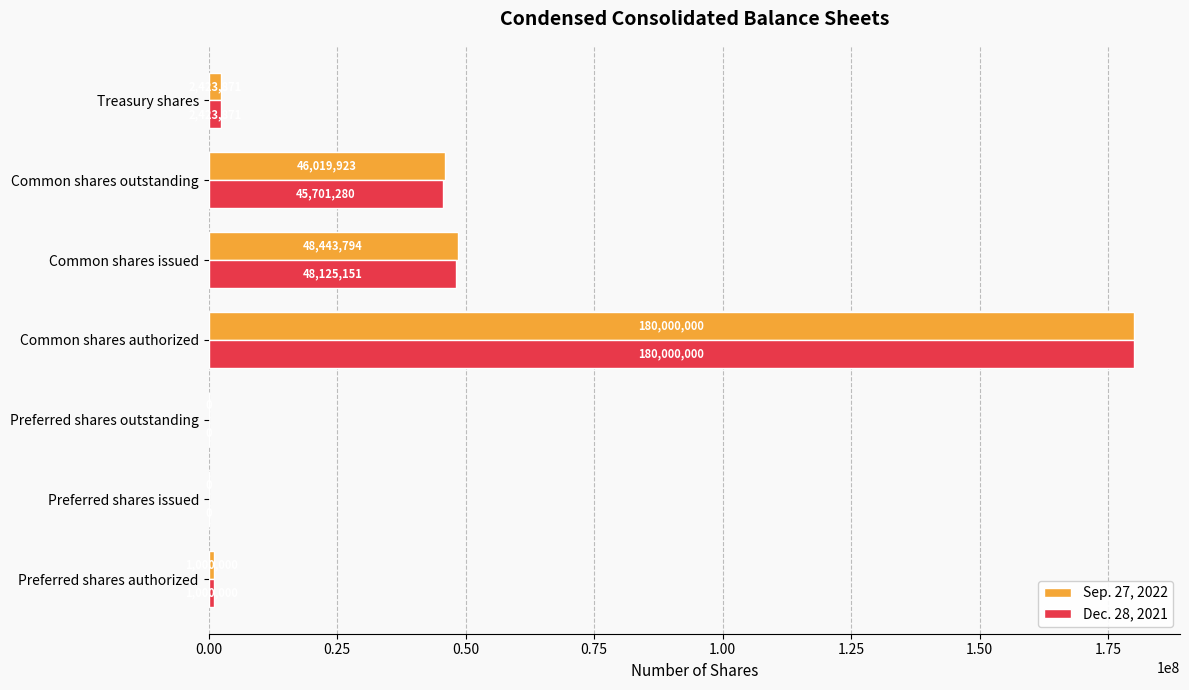

What is the sum of all Dec. 28, 2021 values?

277250302